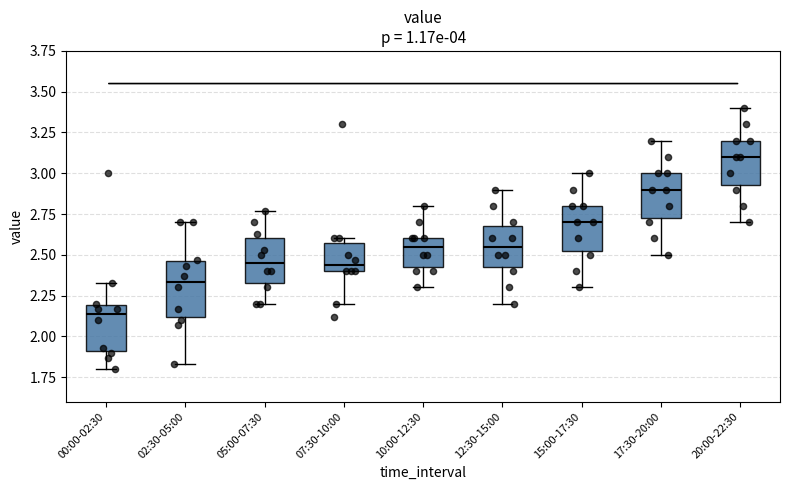

Which box has the highest median line?

20:00-22:30